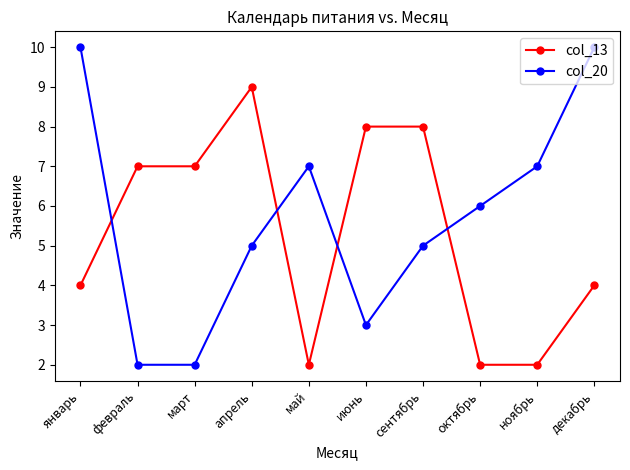

Which series ends up on top after the final intersection of col_13 and col_20?

col_20